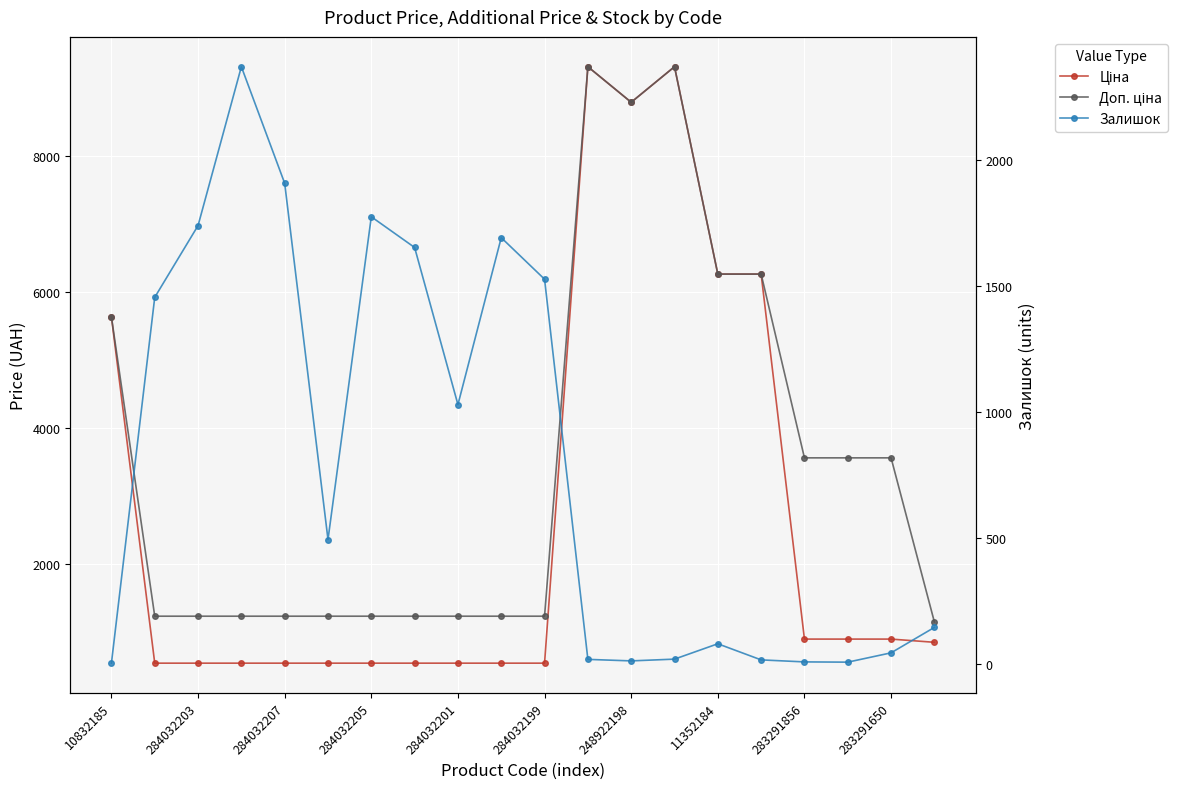

True or false: Доп. ціна and Залишок intersect in this chart.

True